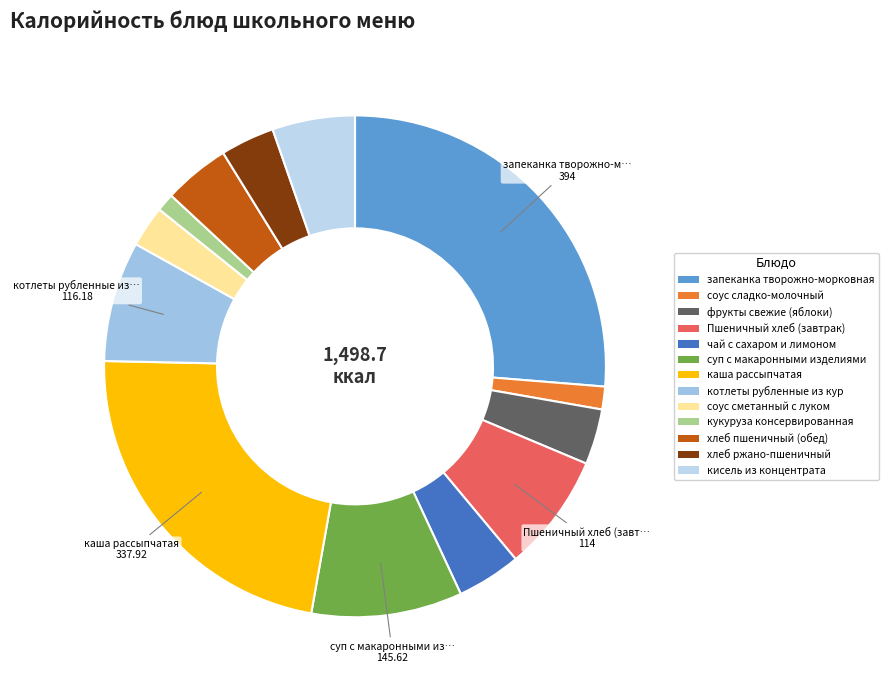

How many slices are in this pie chart?

13